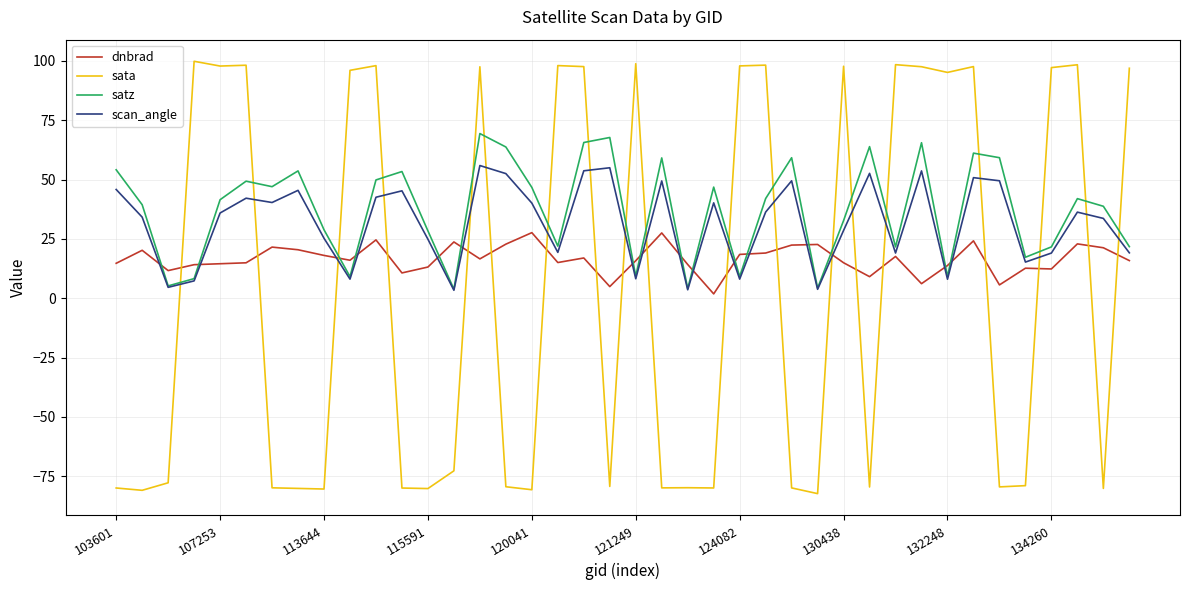

What is the lowest value of the scan_angle series?

3.4